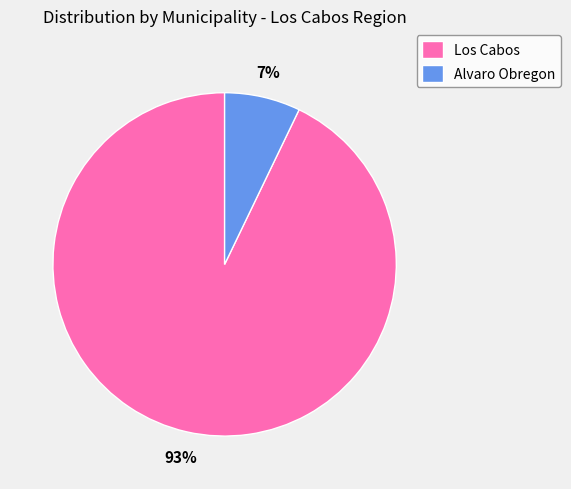

To the nearest percent, what is the average slice percentage?

50%